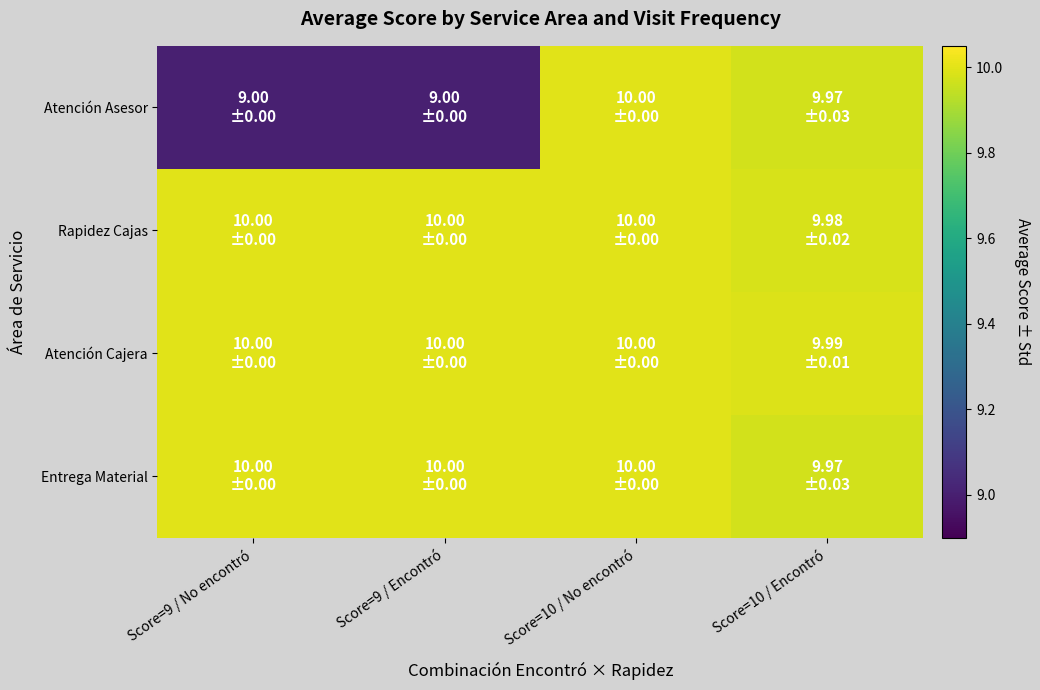

At how many categories does at least one series exceed 9?

4